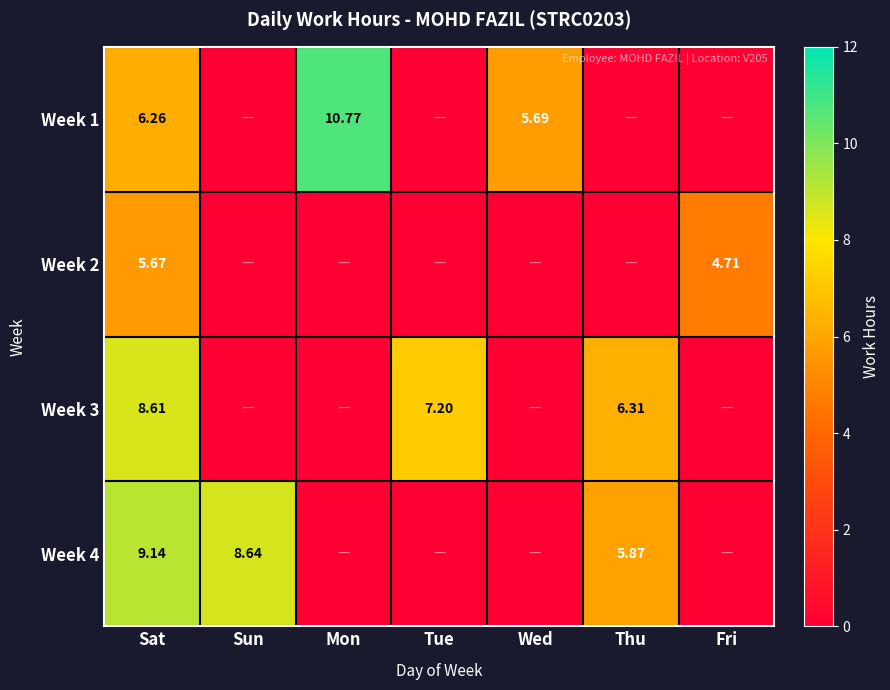

Which series changed the most between Wed and Thu?

Week 3